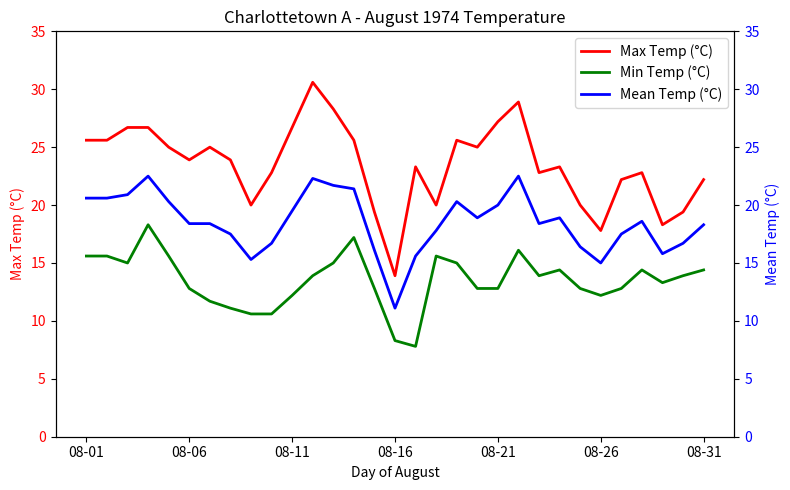

Count the number of categories in the chart.

31